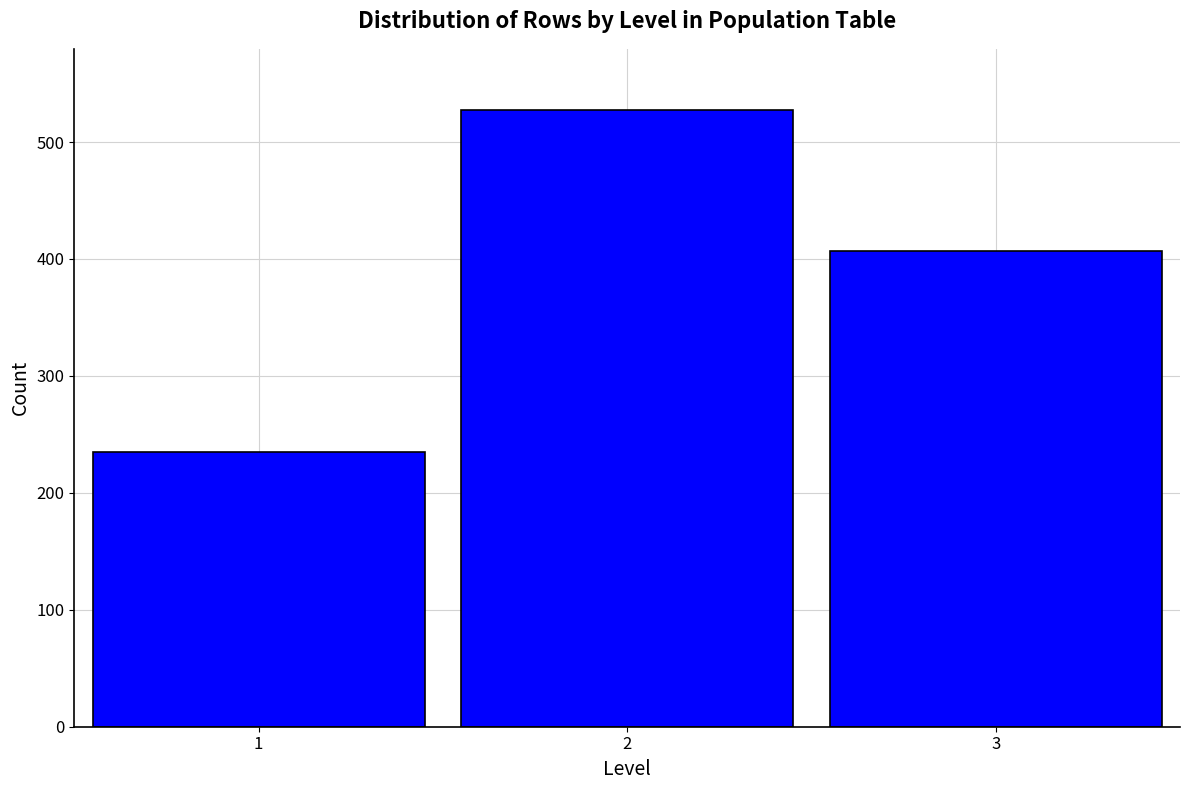

Reading left to right, transcribe this chart: for each bar, give the range it covers on the x-axis and its height. The values are not printed on the chart, so give them approximately, as read against the axis.

0.5 to 1.5: 240
1.5 to 2.5: 530
2.5 to 3.5: 410